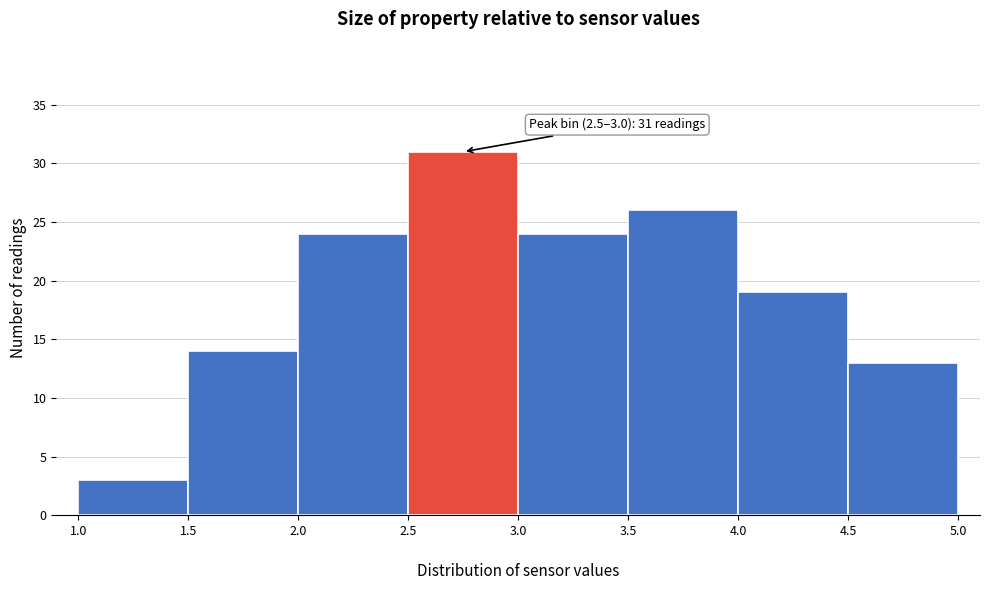

Over which range of the x-axis is the bar tallest?

2.5 to 3.0